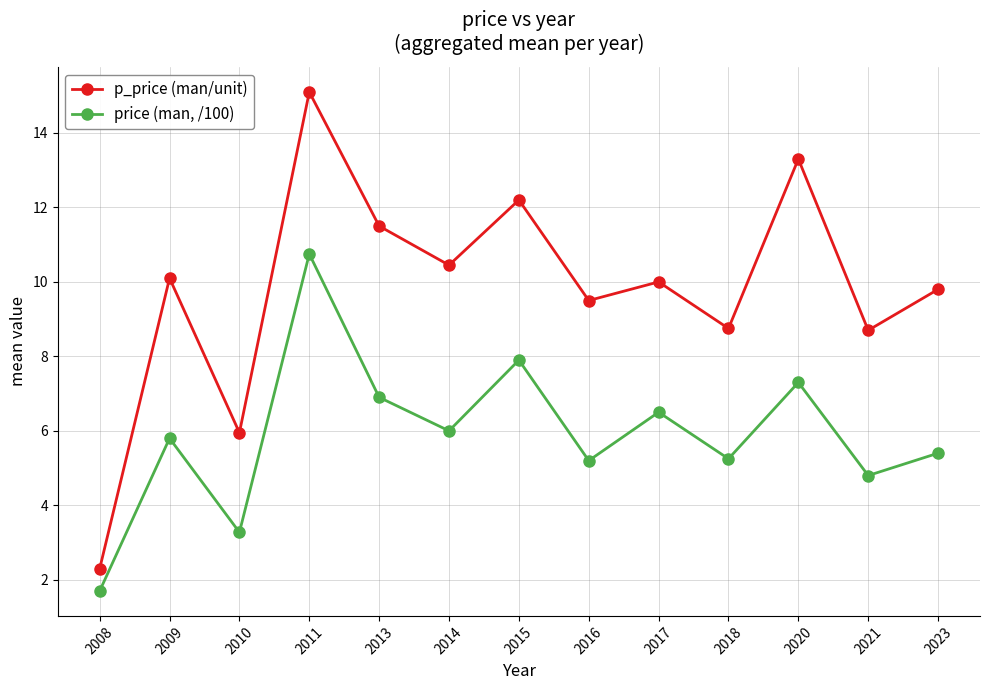

Where is price (man, /100) nearest to the value 6?

2014